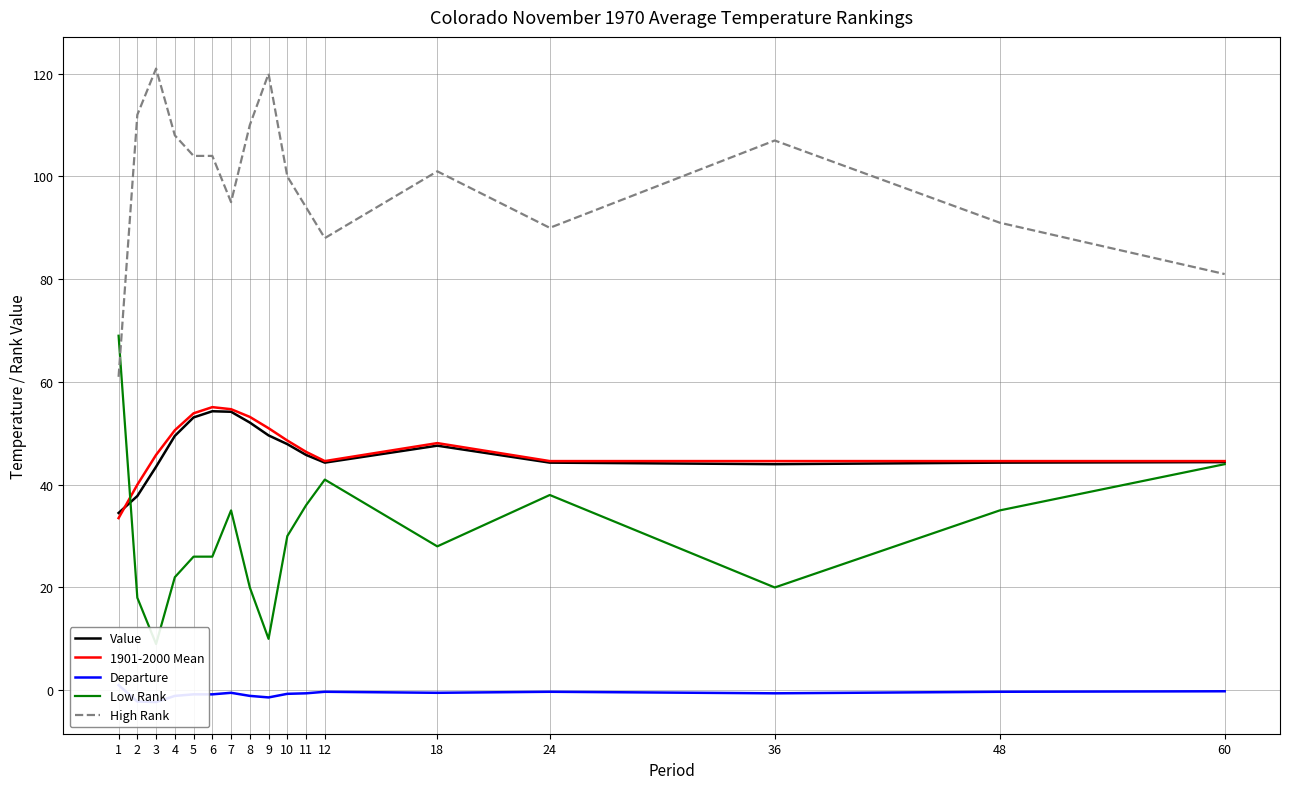

Reading right to left, extract all data points from this chart.

Value: 44.4	44.3	44.0	44.3	47.6	44.3	45.8	47.9	49.6	52.1	54.2	54.3	53.1	49.5	43.5	37.8	34.5
1901-2000 Mean: 44.6	44.6	44.6	44.6	48.1	44.6	46.4	48.6	51.0	53.2	54.7	55.1	53.9	50.6	45.8	40.0	33.5
Departure: -0.2	-0.3	-0.6	-0.3	-0.5	-0.3	-0.6	-0.7	-1.4	-1.1	-0.5	-0.8	-0.8	-1.1	-2.3	-2.2	1.0
Low Rank: 44.0	35.0	20.0	38.0	28.0	41.0	36.0	30.0	10.0	20.0	35.0	26.0	26.0	22.0	9.0	18.0	69.0
High Rank: 81.0	91.0	107.0	90.0	101.0	88.0	94.0	100.0	120.0	110.0	95.0	104.0	104.0	108.0	121.0	112.0	61.0